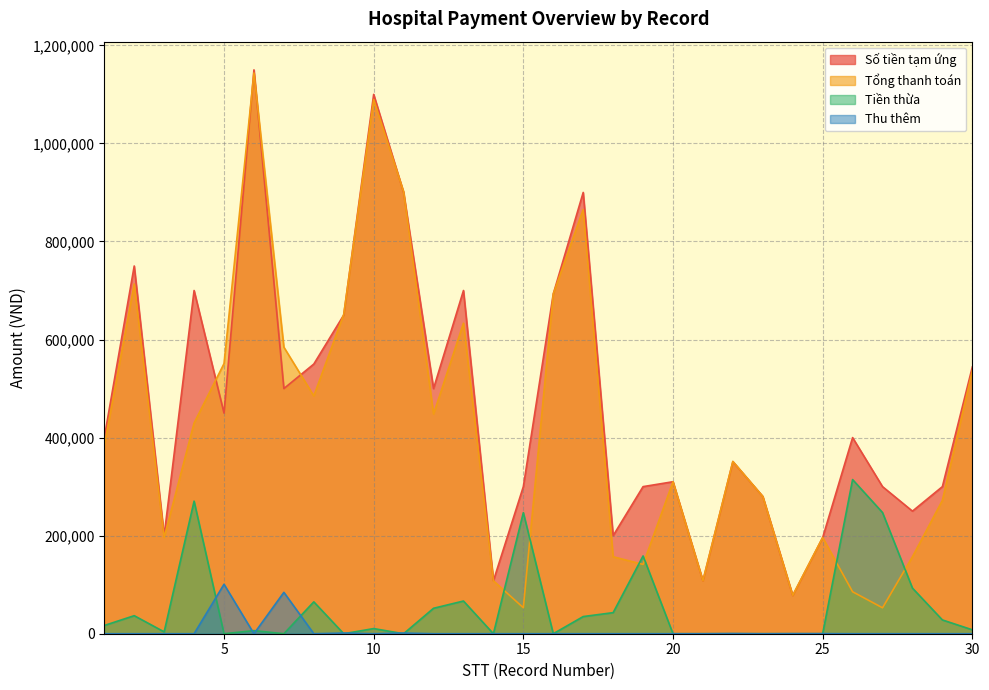

What is the value of the Số tiền tạm ứng point at the 30th from the left?

544000